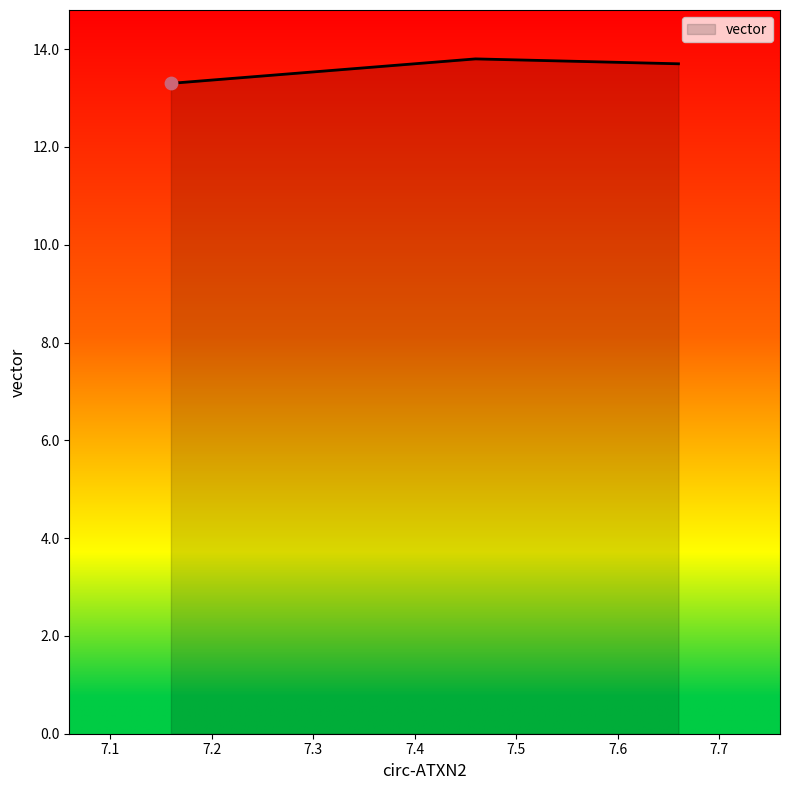

Which has a higher value, 7.66 or 7.16?

7.66